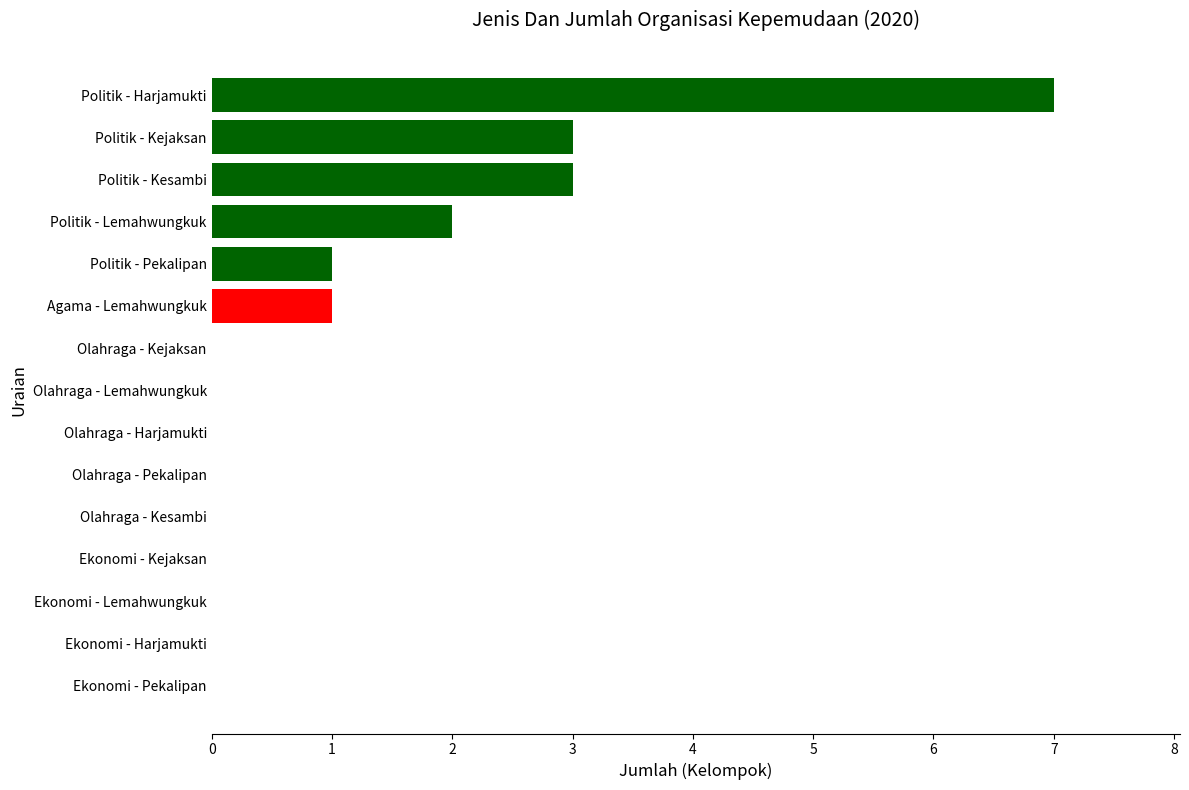

The value at Olahraga - Kejaksan is 0. True or false?

True